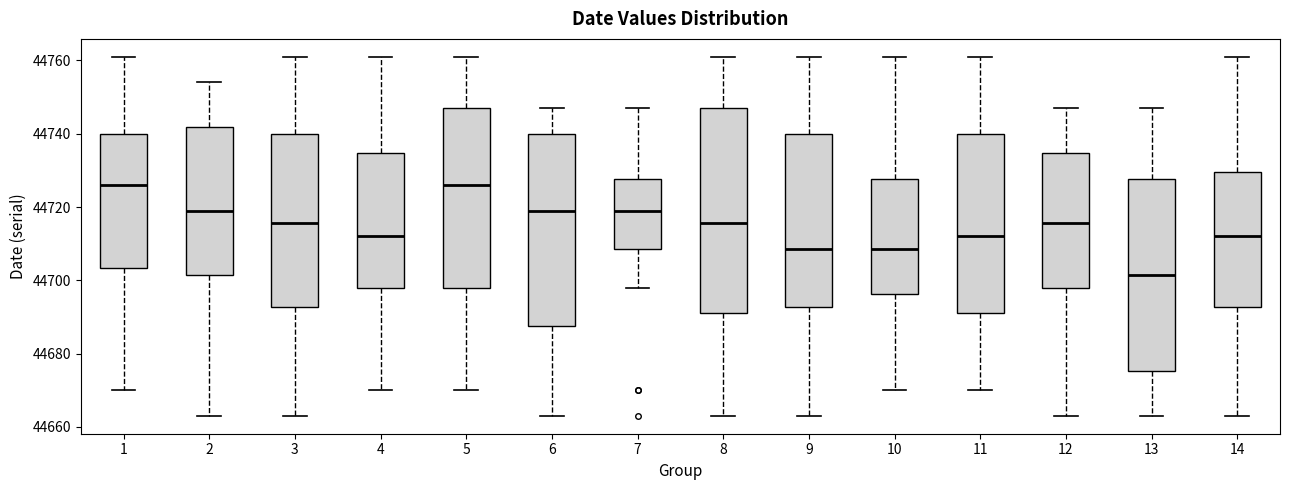

Which box has the lowest median line?

13